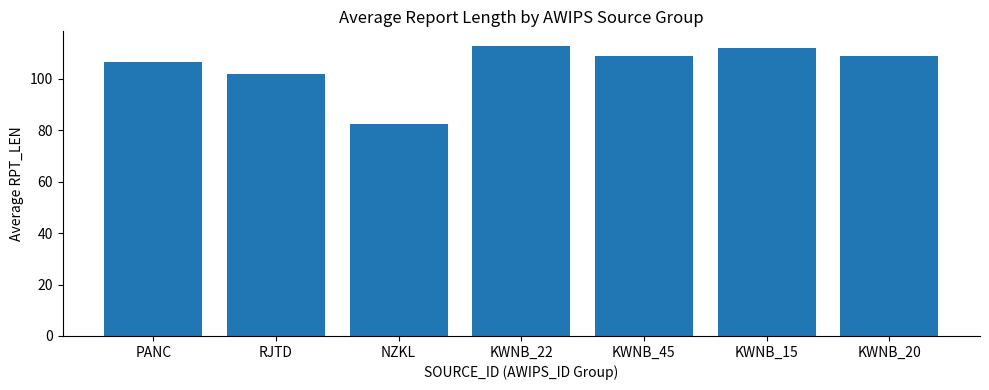

What is the value of the 5th bar from the left?

109.0